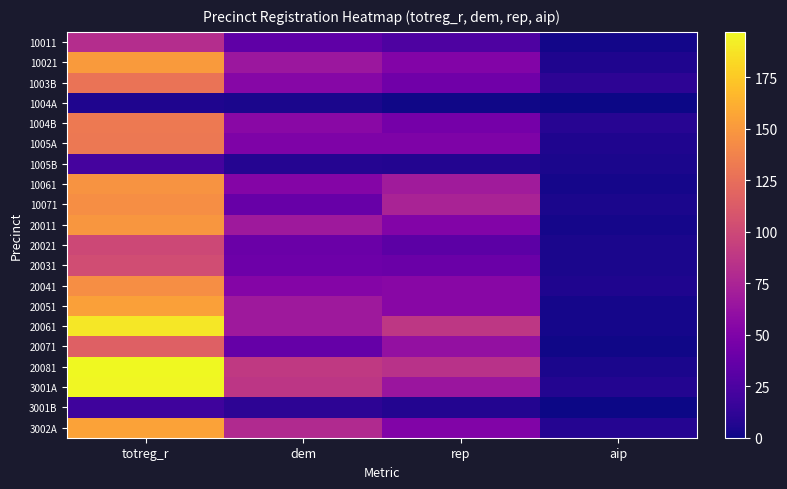

Which has a higher value, dem or totreg_r?

totreg_r